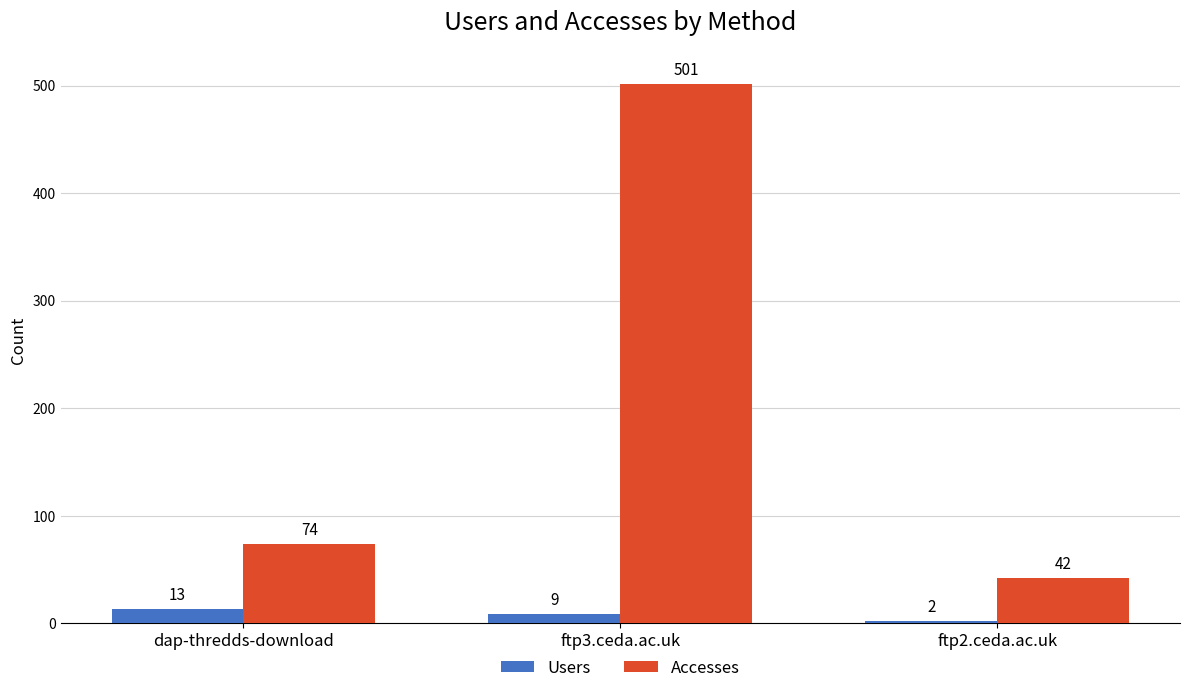

Reading left to right, list all the values displayed in this chart.

Users: 13	9	2
Accesses: 74	501	42